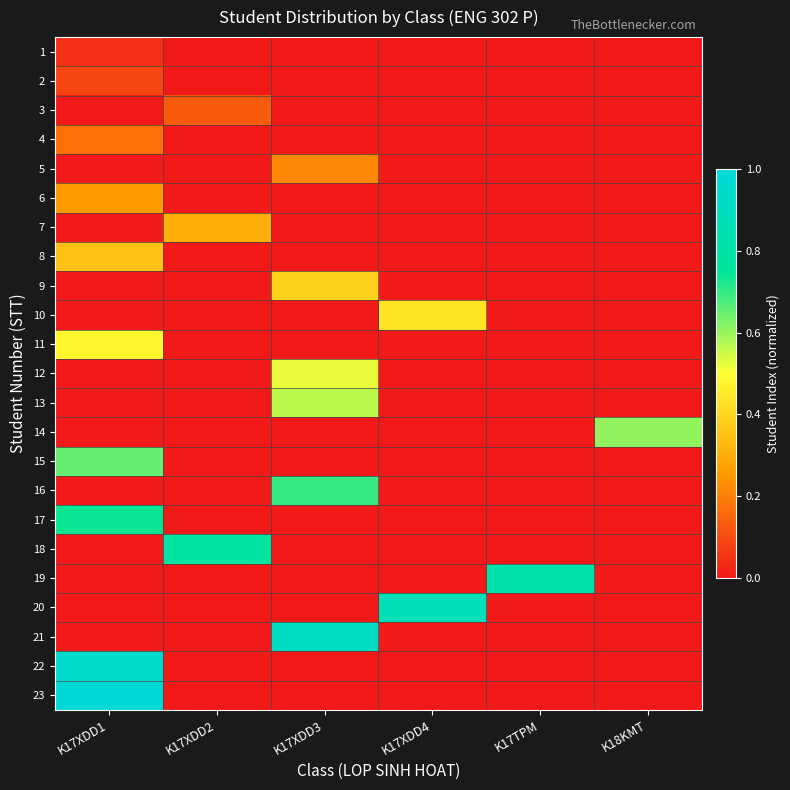

What is the total value across all series at K18KMT?

0.6